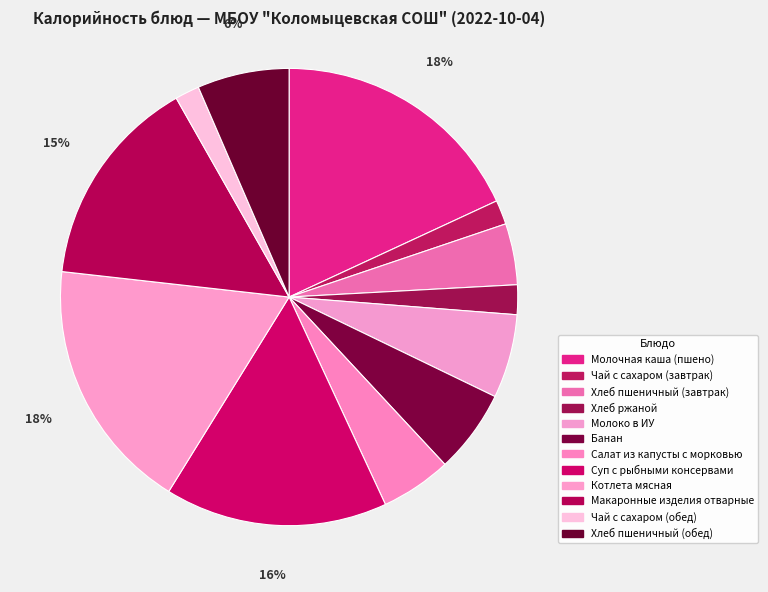

What percentage is NOT represented by Хлеб пшеничный (завтрак)?

95.7%